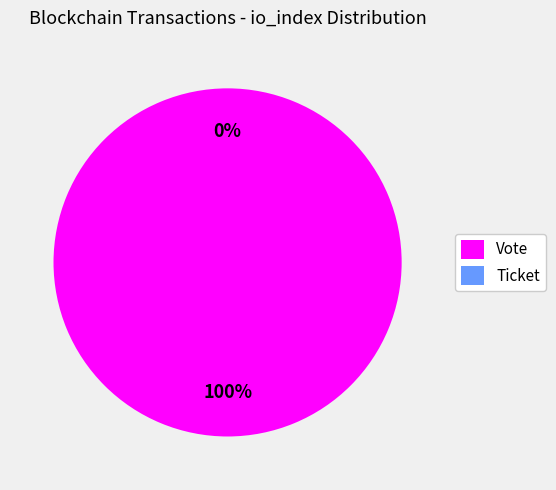

To the nearest percent, what is the average slice percentage?

50%